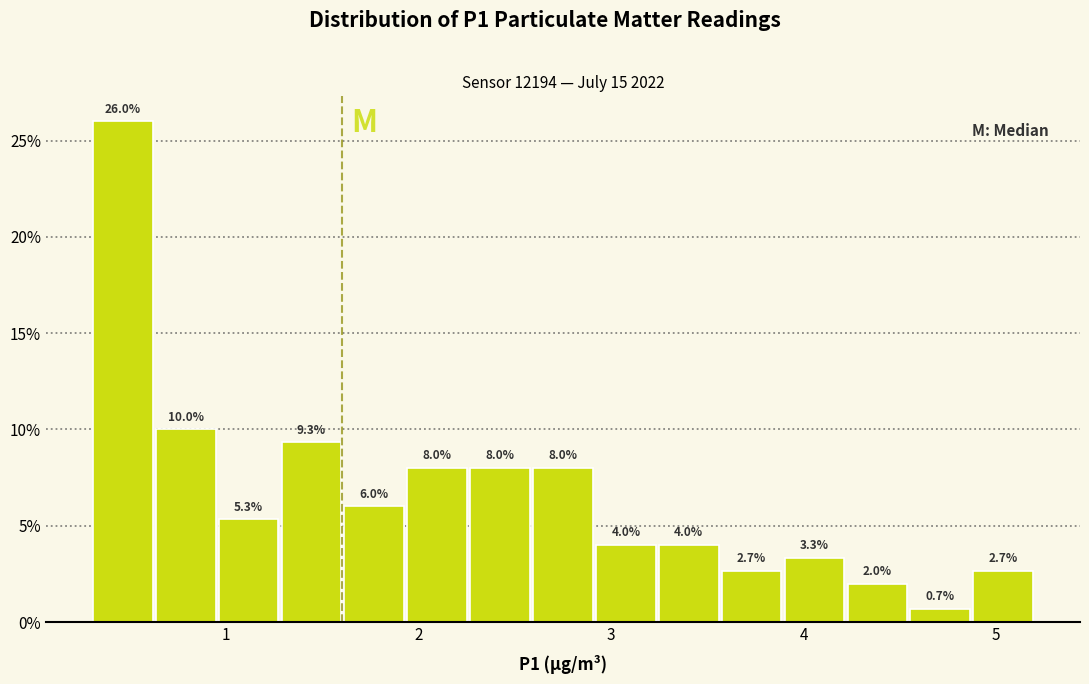

Around what value on the x-axis is the tallest bar? Give the approximate position of its centre, as read against the axis.

0.5